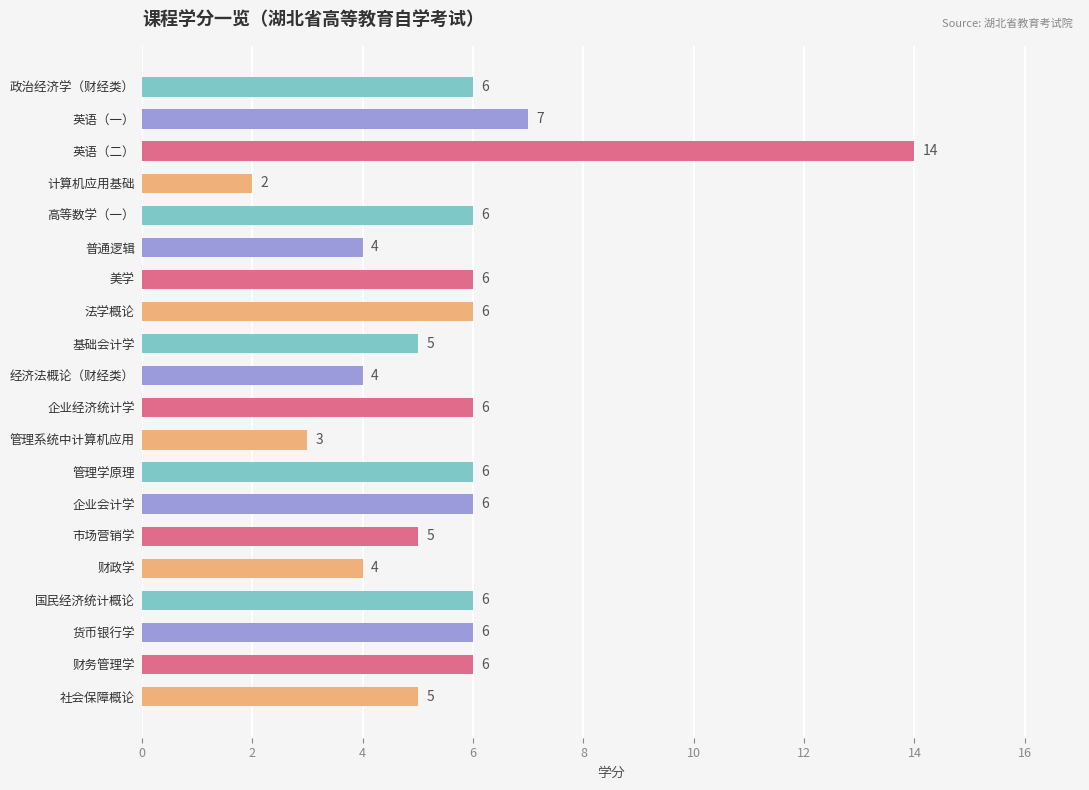

Reading bottom to top, transcribe all the data shown in this chart.

社会保障概论=5	财务管理学=6	货币银行学=6	国民经济统计概论=6	财政学=4	市场营销学=5	企业会计学=6	管理学原理=6	管理系统中计算机应用=3	企业经济统计学=6	经济法概论（财经类）=4	基础会计学=5	法学概论=6	美学=6	普通逻辑=4	高等数学（一）=6	计算机应用基础=2	英语（二）=14	英语（一）=7	政治经济学（财经类）=6